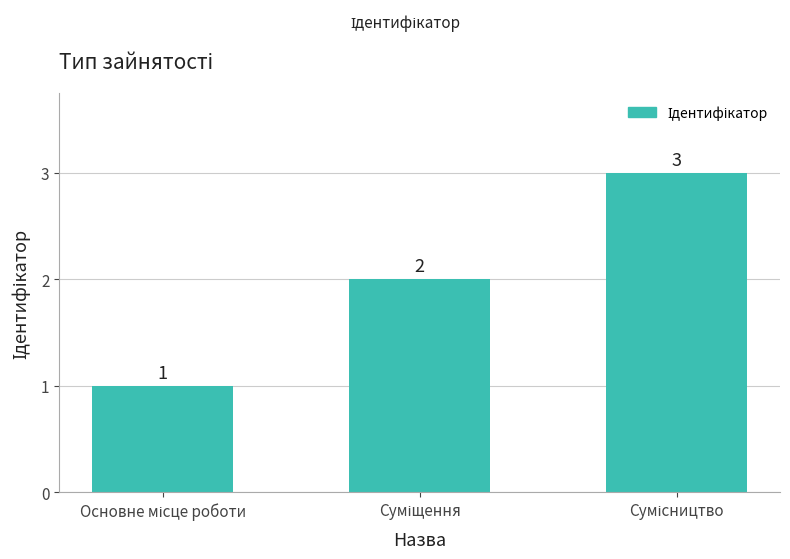

Count the number of data series in this chart.

1